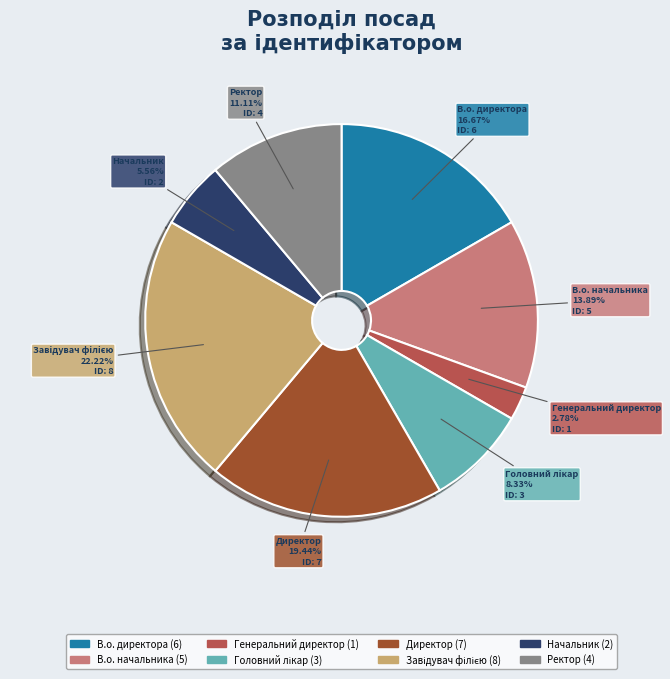

How many slices are in this pie chart?

8